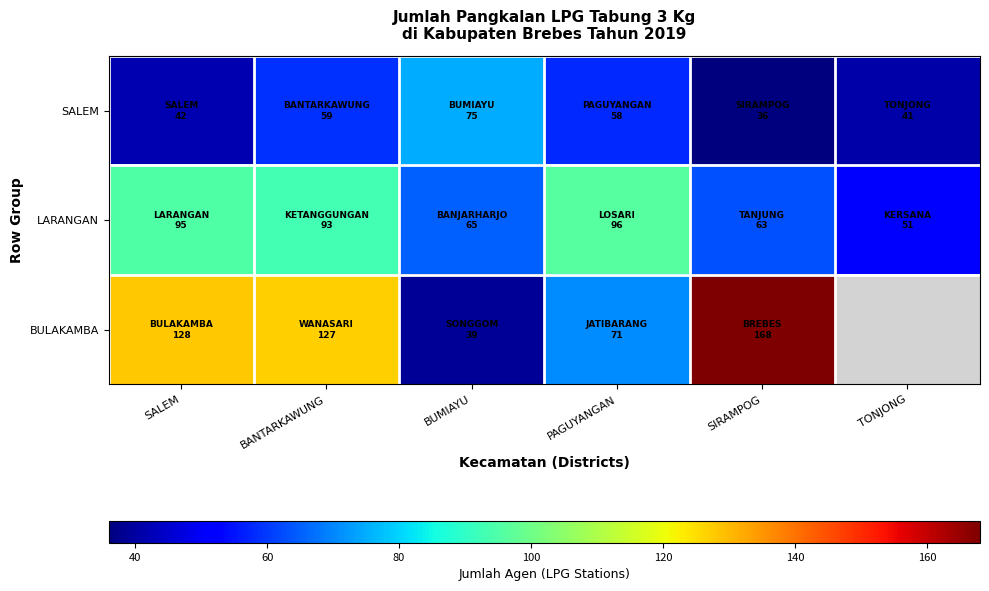

Which label corresponds to the largest value in the chart?

SIRAMPOG